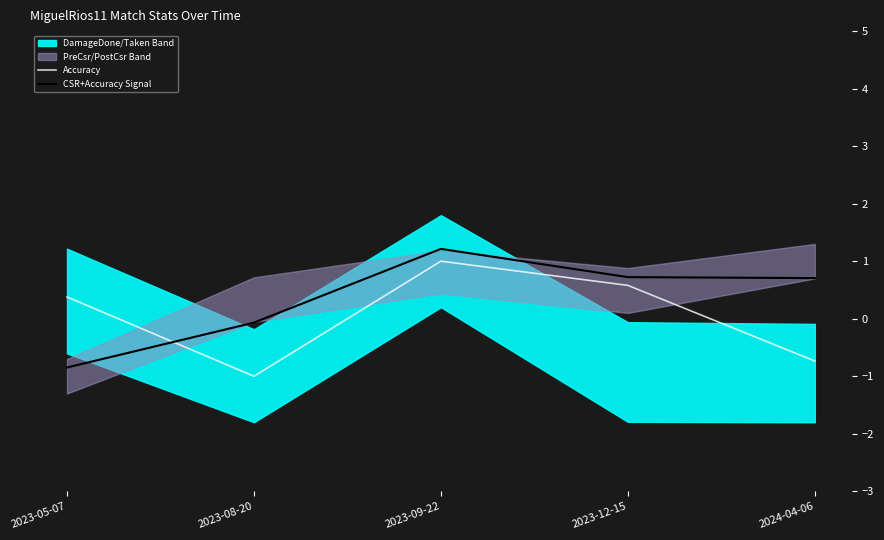

How many lines are shown in the chart?

2